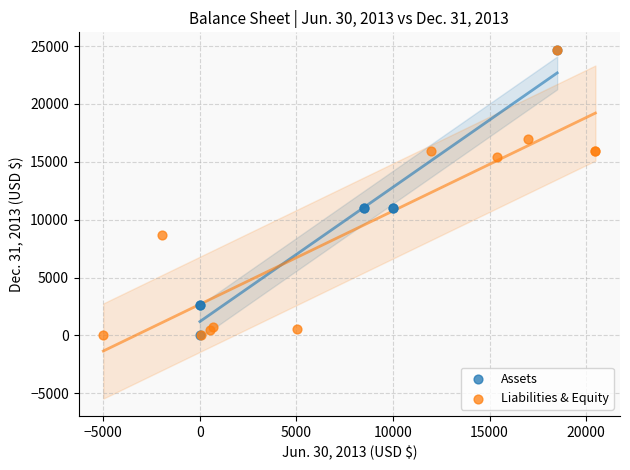

What are all the series names shown in the legend?

Assets, Liabilities & Equity